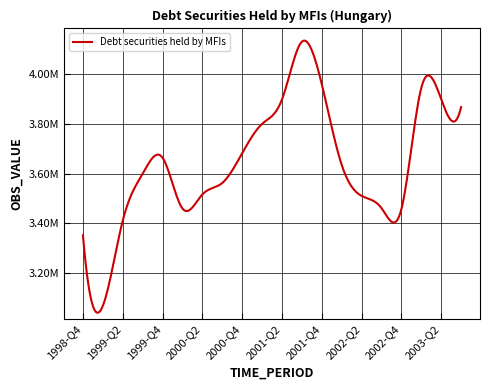

Does the chart have visible grid lines?

Yes